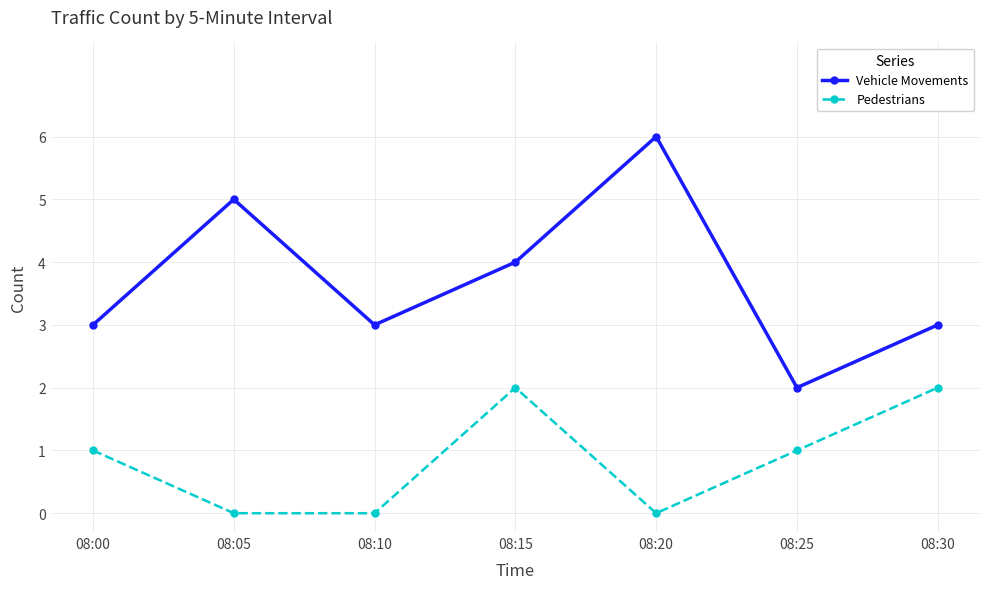

What is the average value of the Vehicle Movements series?

4